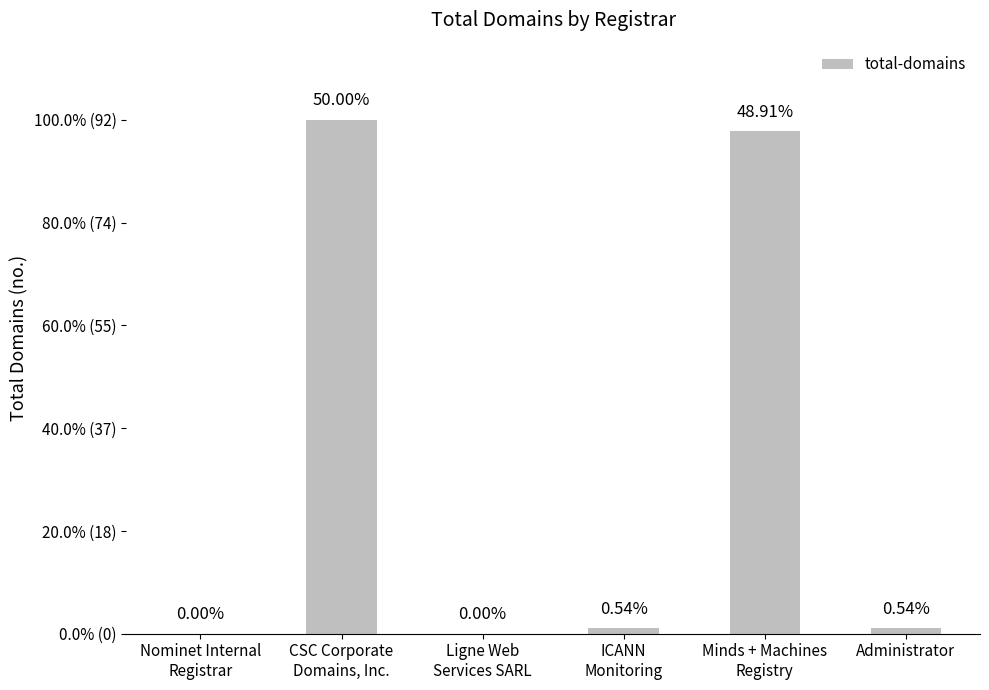

Is it true that the value at Administrator is 1?

True